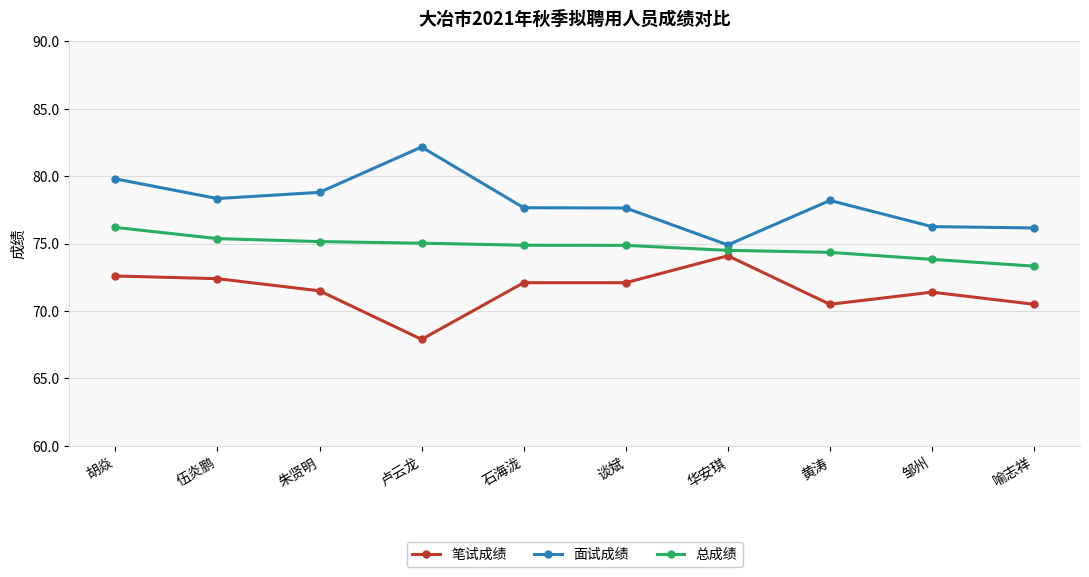

What is the difference between the second highest and second lowest values in the 面试成绩 series?

3.6